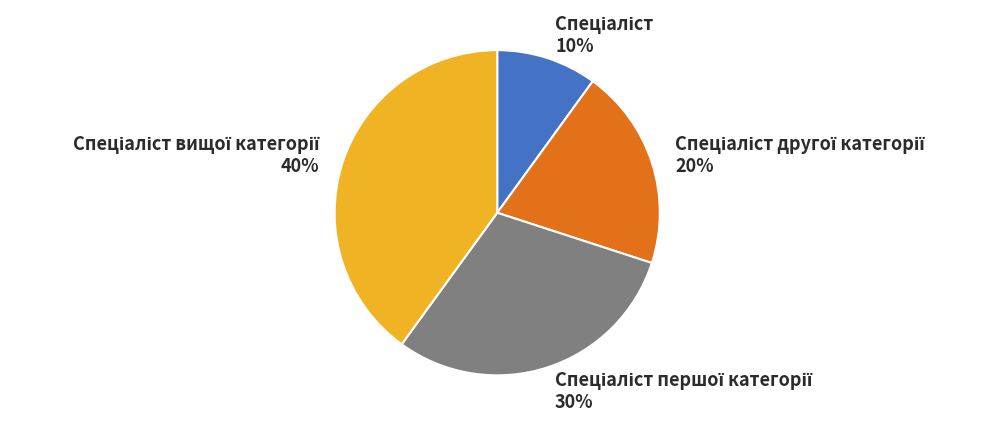

Is there a majority slice in this chart?

No